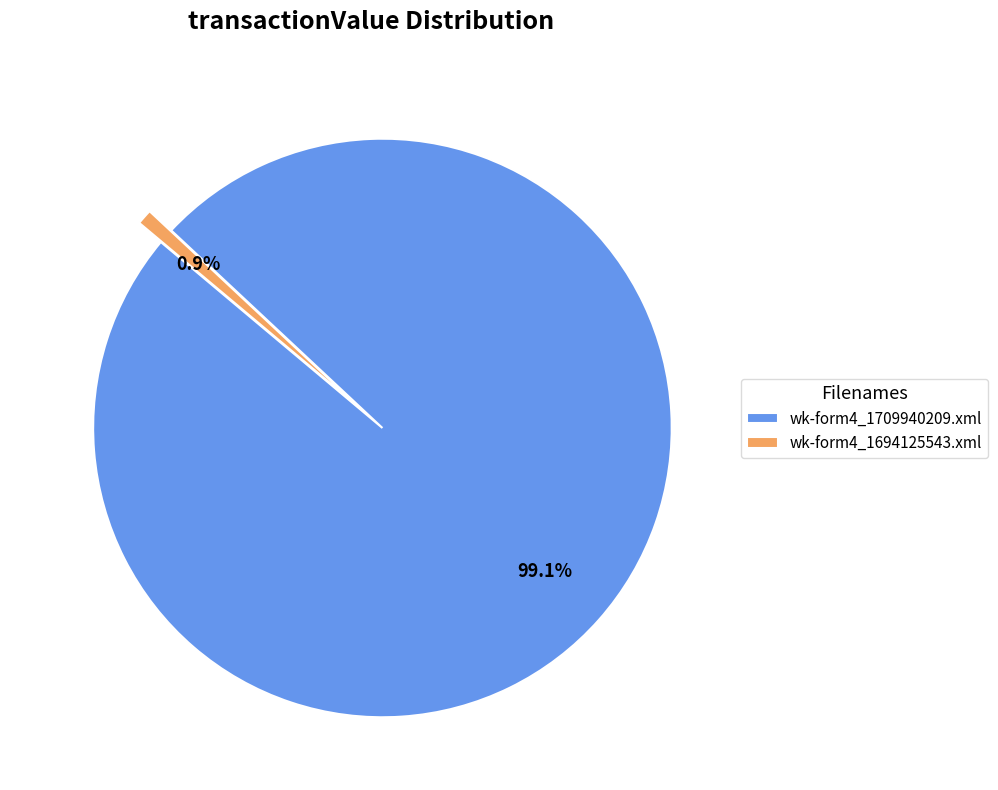

Combined, what portion of the pie is wk-form4_1709940209.xml and wk-form4_1694125543.xml?

100.0%